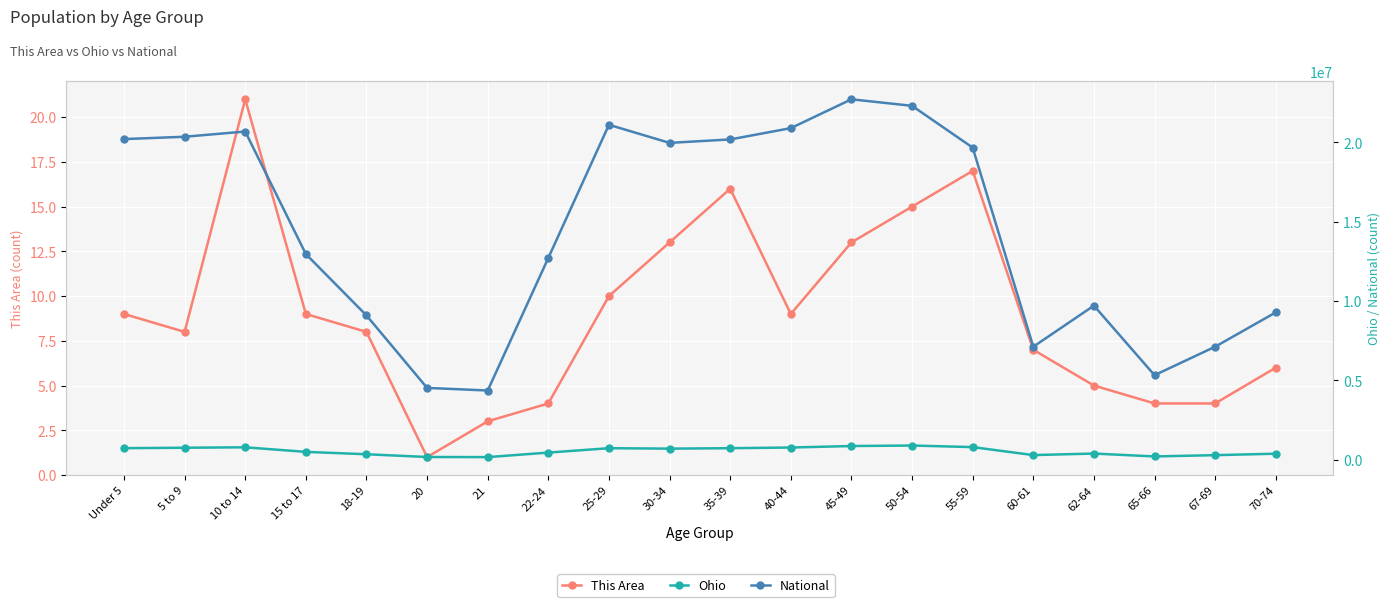

How many values in the National series exceed 19664805?

9